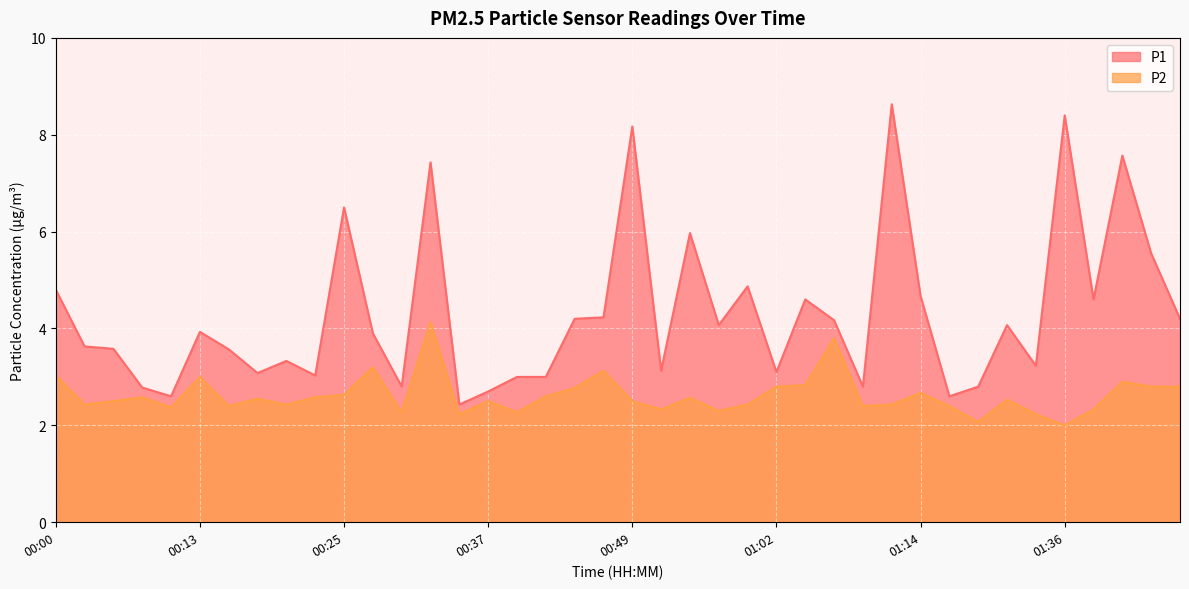

Which category has the lowest value in the P2 series?

01:36